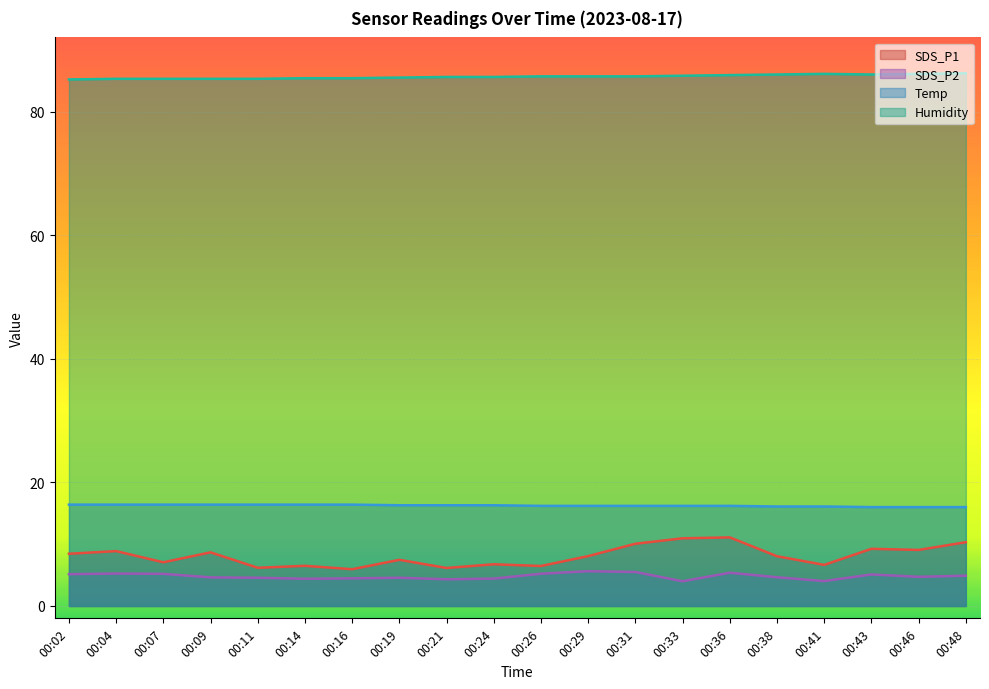

In Humidity, how many points are higher than both neighbors (excluding endpoints)?

1